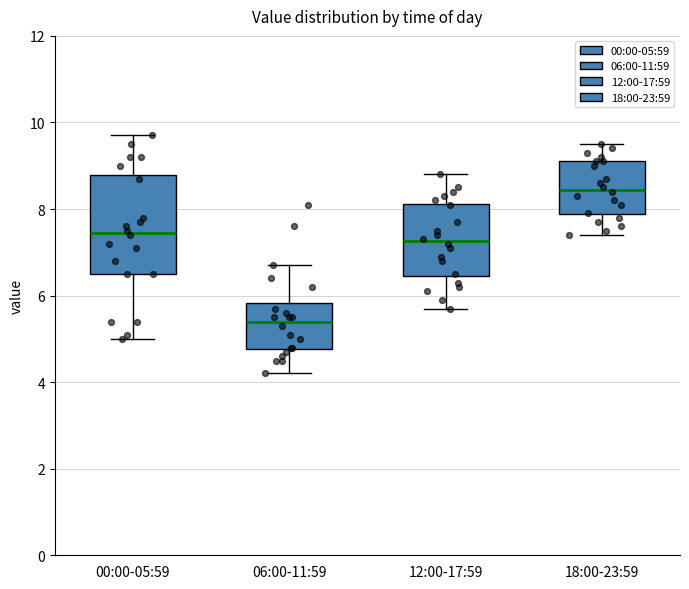

Which box has the lowest median line?

06:00-11:59